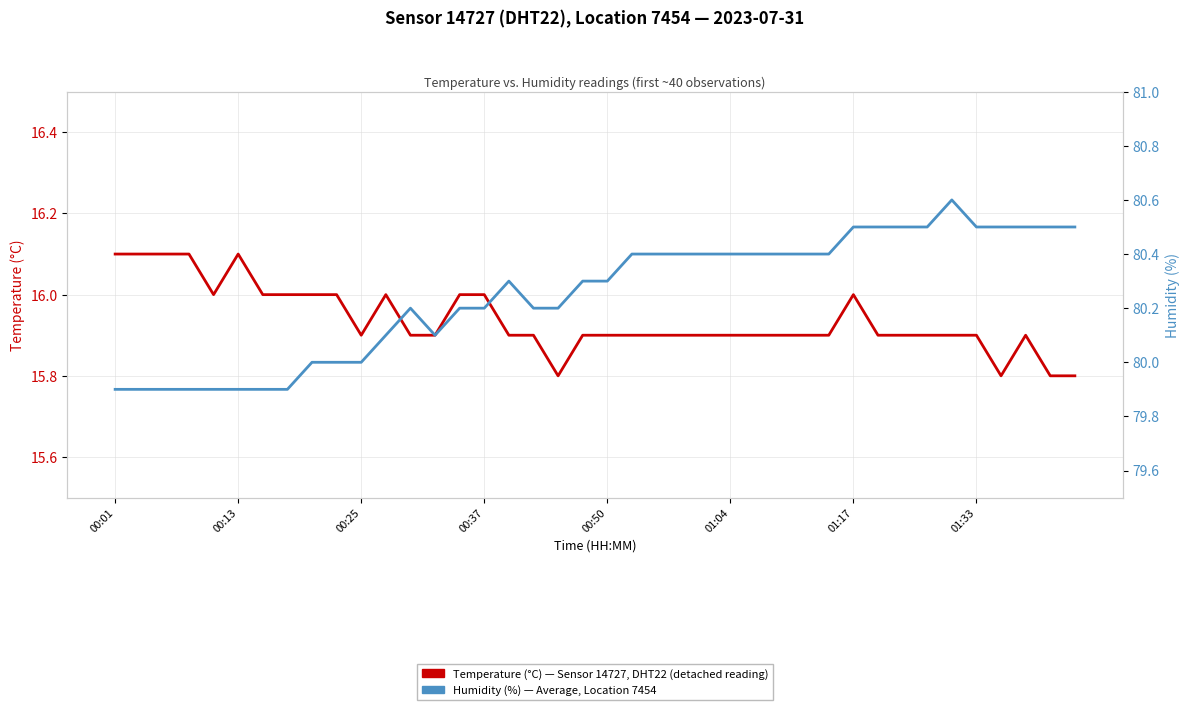

Is it true that Temperature (°C) — Sensor 14727, Location 7454 equals 16.0 at 14?

True